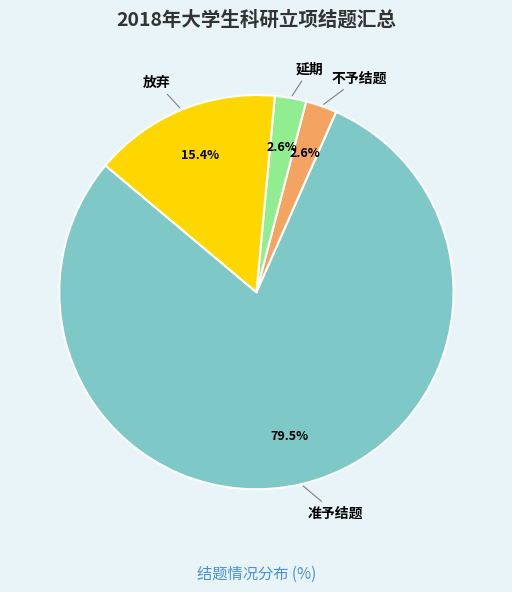

Is it true that 延期 is 3% of the pie?

True